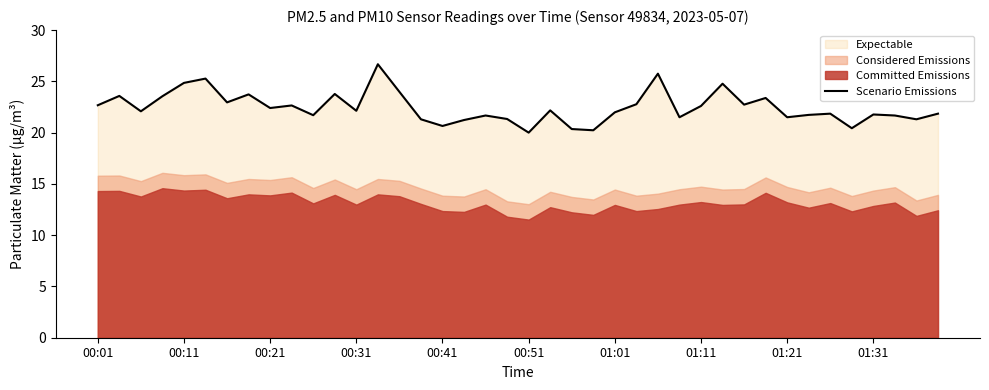

What is the difference between the maximum and minimum values?

6.7